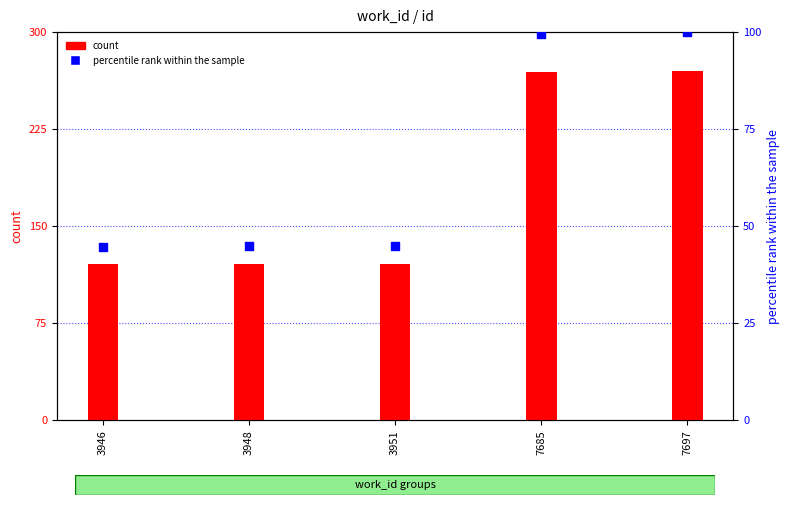

Is the value of percentile rank within the sample at 3946 greater than the value of count at 3951?

No